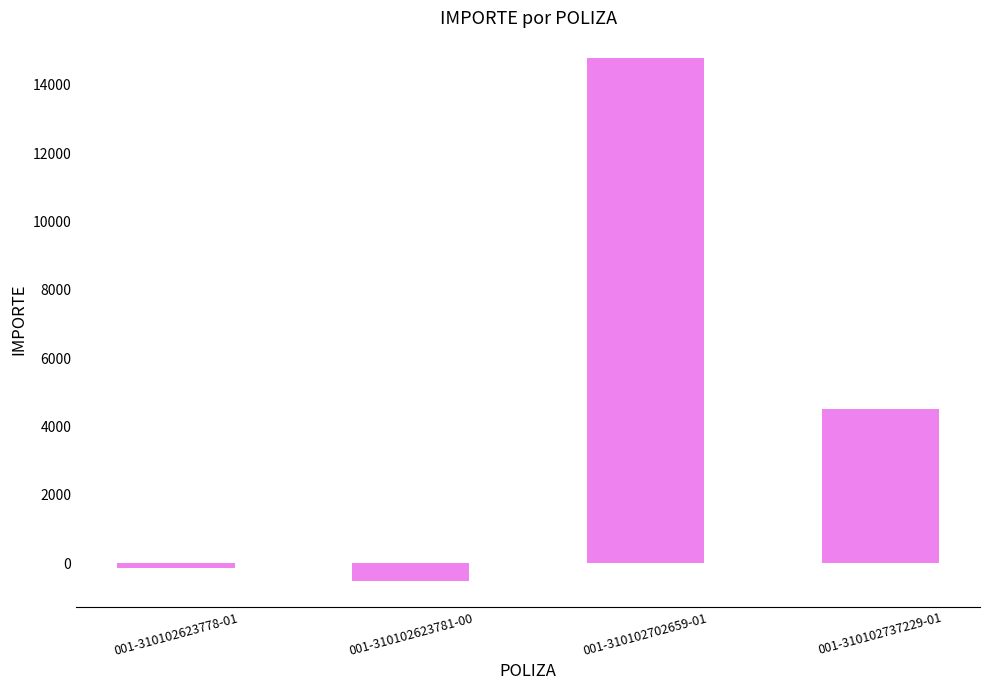

The chart shows a value of 4500.0 at 001-310102737229-01. True or false?

True